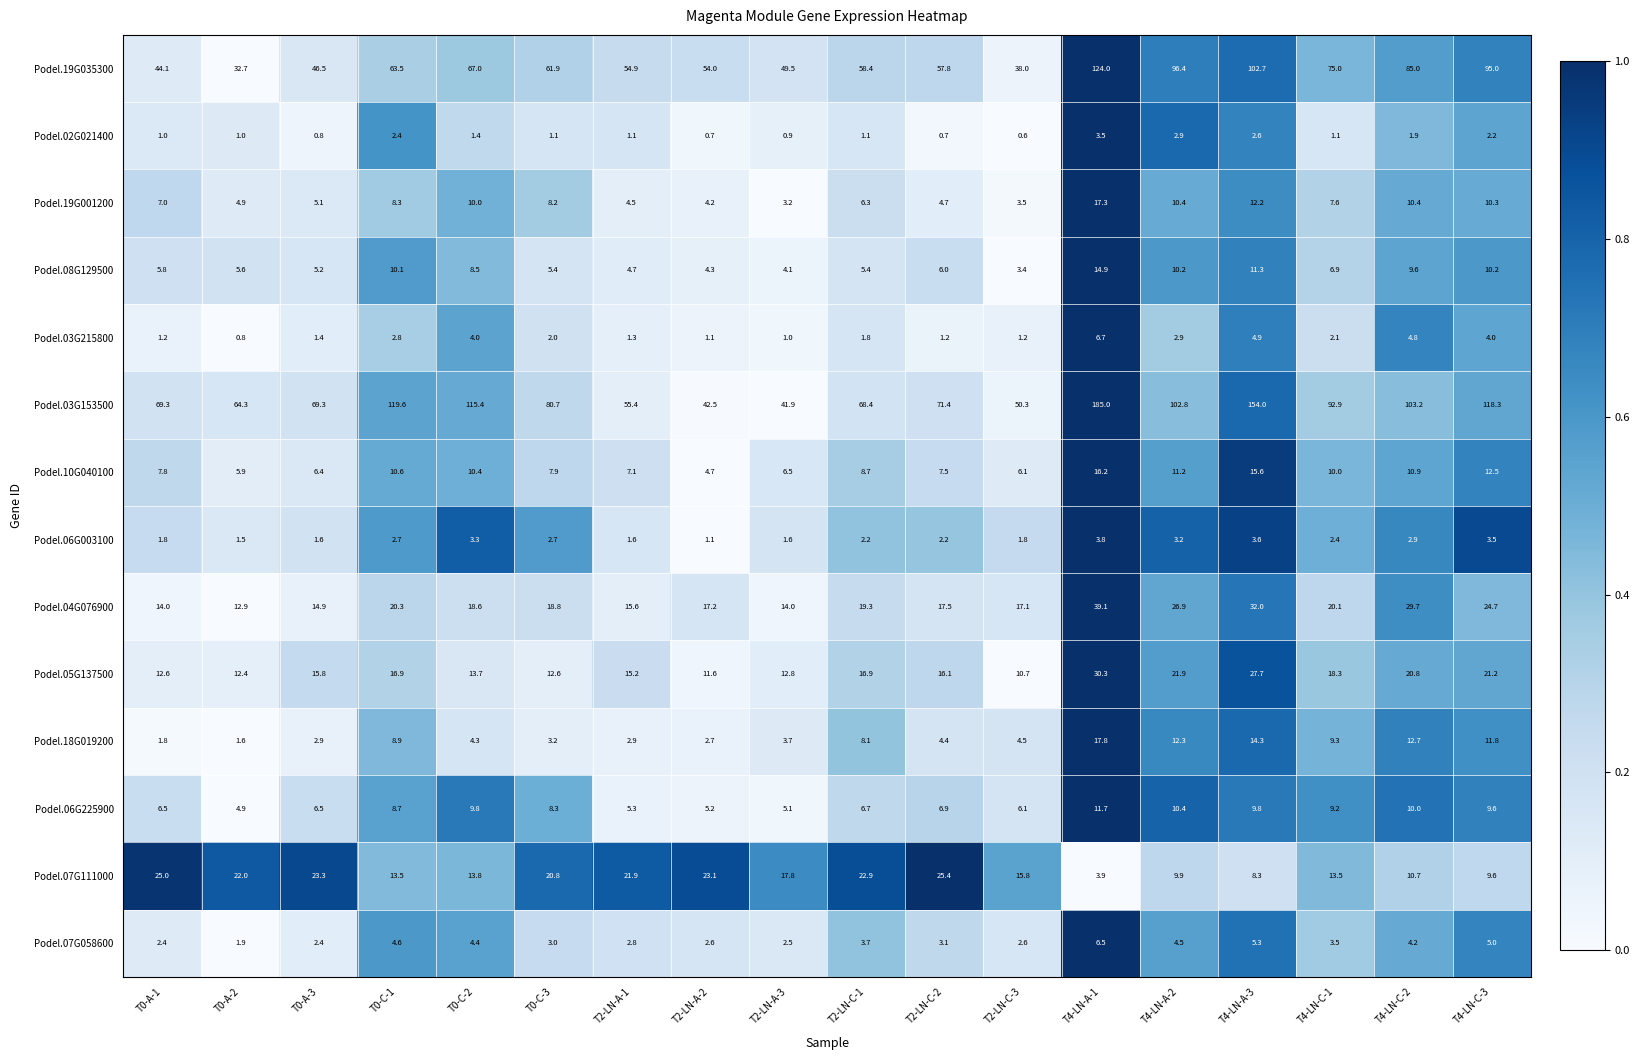

What is the sum of all Podel.04G076900 values?

372.7